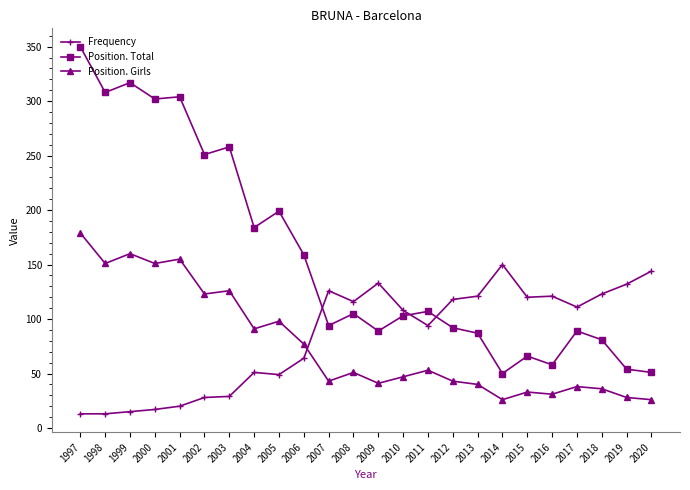

Which series changed the most between 1997 and 2013?

Position. Total